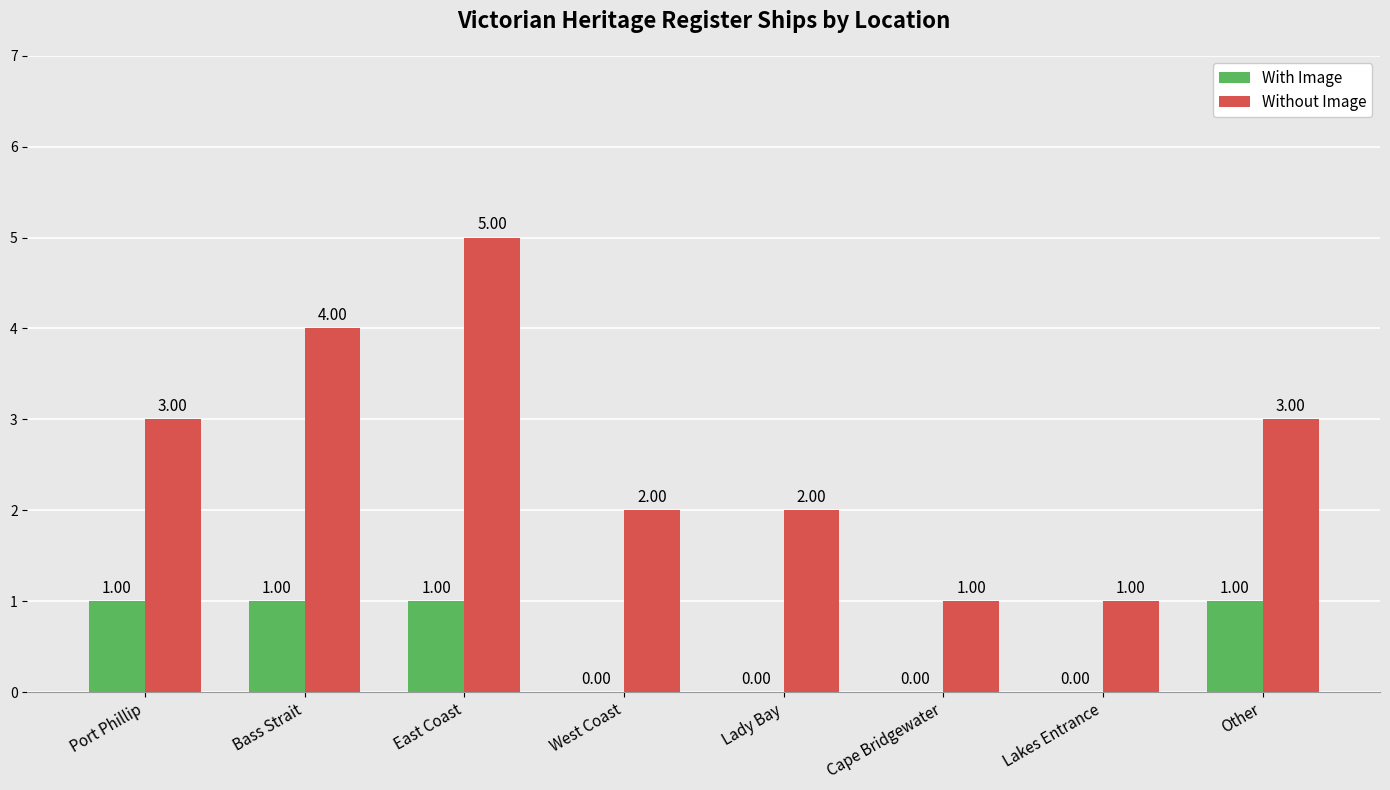

What is the sum of the Without Image values at Lakes Entrance and West Coast?

3